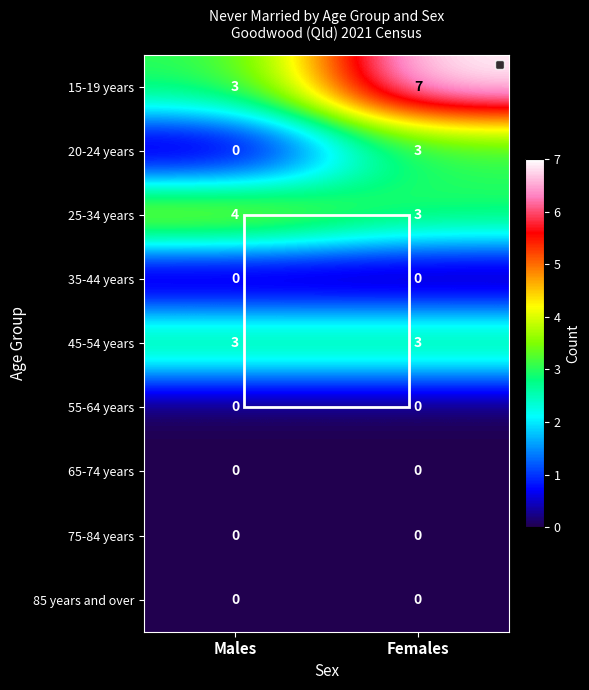

What is the sum of the 20-24 years values at Males and Females?

3